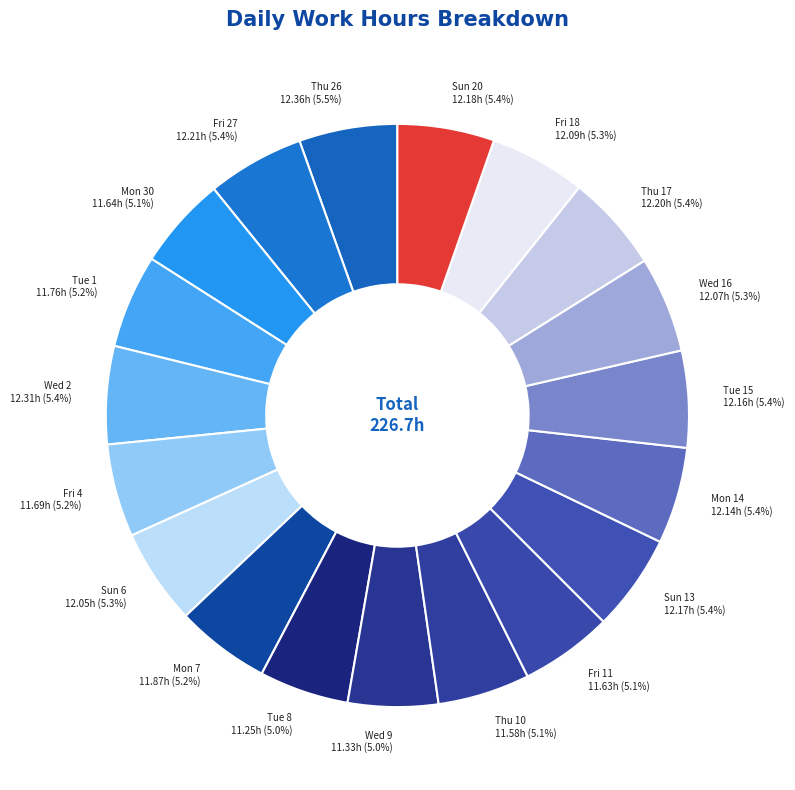

How many slices are in this pie chart?

19